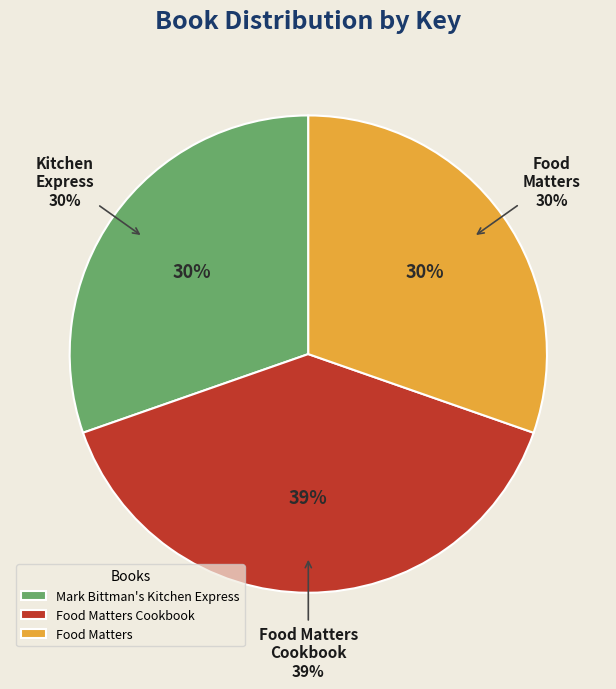

To the nearest percent, what percentage of the pie is Food Matters?

30%